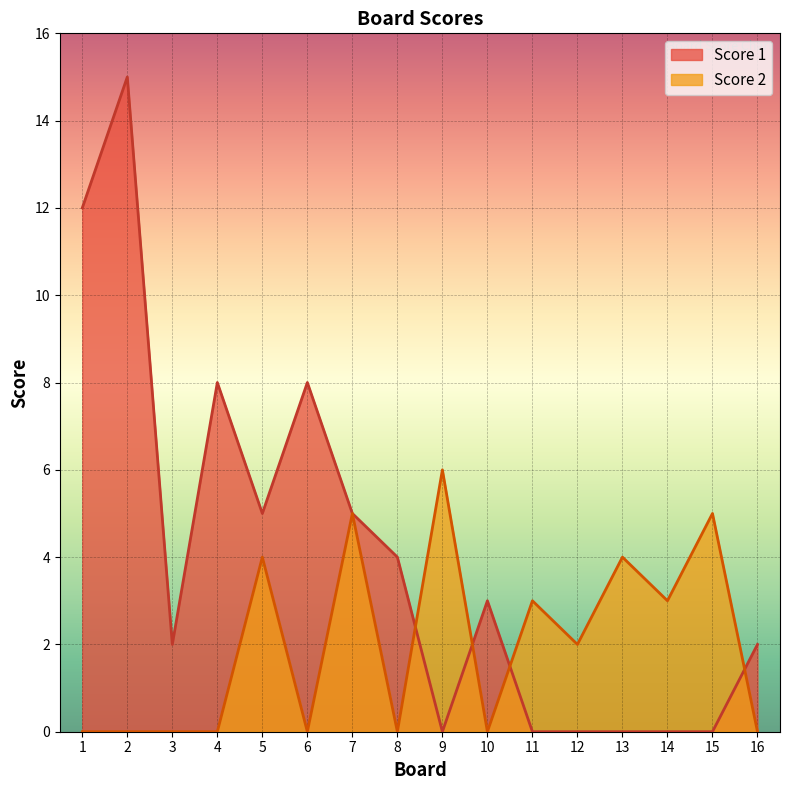

How many interior local valleys does the Score 2 series have?

5